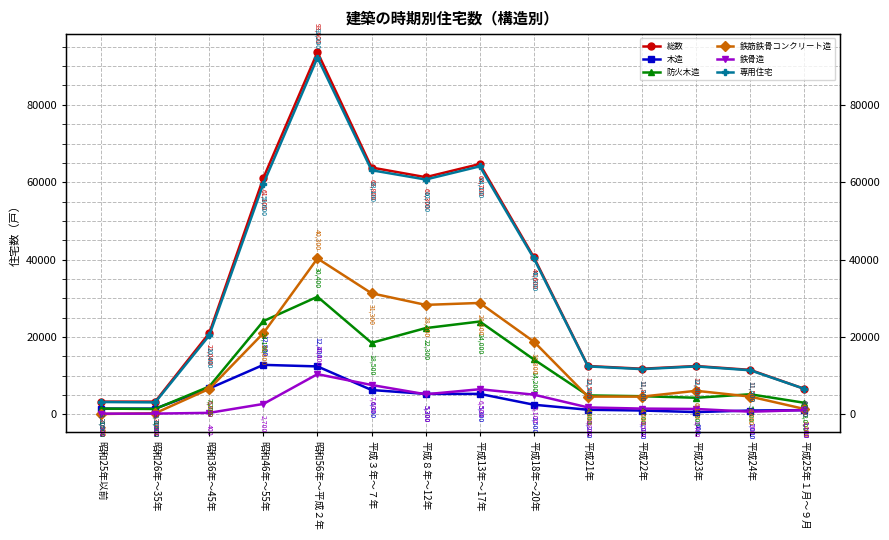

At which category is the sum across all series the highest?

昭和56年～平成２年